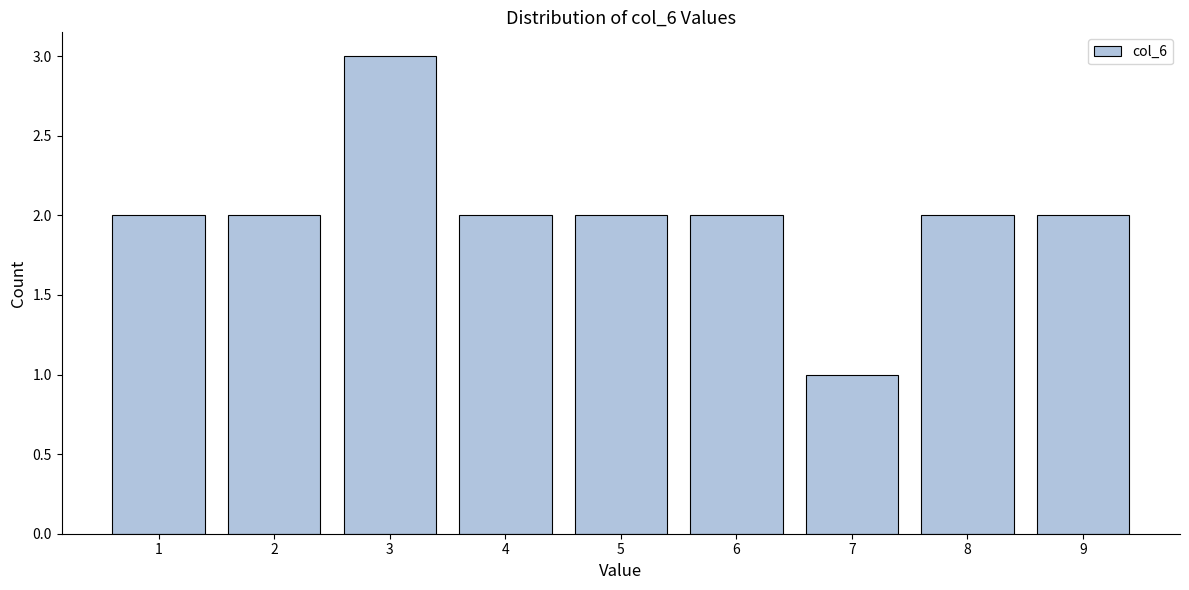

Reading left to right, transcribe this chart: for each bar, give the range it covers on the x-axis and its height. The values are not printed on the chart, so give them approximately, as read against the axis.

0.5 to 1.5: 2
1.5 to 2.5: 2
2.5 to 3.5: 3
3.5 to 4.5: 2
4.5 to 5.5: 2
5.5 to 6.5: 2
6.5 to 7.5: 1
7.5 to 8.5: 2
8.5 to 9.5: 2